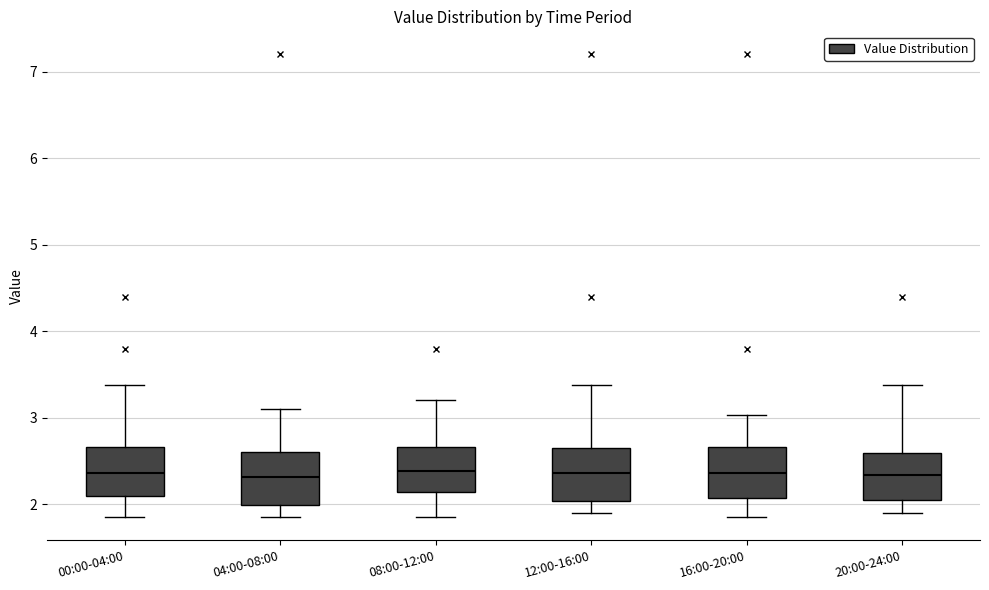

Reading left to right, read every box against the y-axis: the position of its median line, the range the box covers, and the ends of its whiskers. The values are not printed on the chart, so give them approximately, as read against the axis.

00:00-04:00: median 2.4, box 2.1 to 2.7, whiskers 1.9 to 3.4
04:00-08:00: median 2.3, box 2.0 to 2.6, whiskers 1.9 to 3.1
08:00-12:00: median 2.4, box 2.1 to 2.7, whiskers 1.9 to 3.2
12:00-16:00: median 2.4, box 2.0 to 2.7, whiskers 1.9 to 3.4
16:00-20:00: median 2.4, box 2.1 to 2.7, whiskers 1.9 to 3.0
20:00-24:00: median 2.3, box 2.1 to 2.6, whiskers 1.9 to 3.4